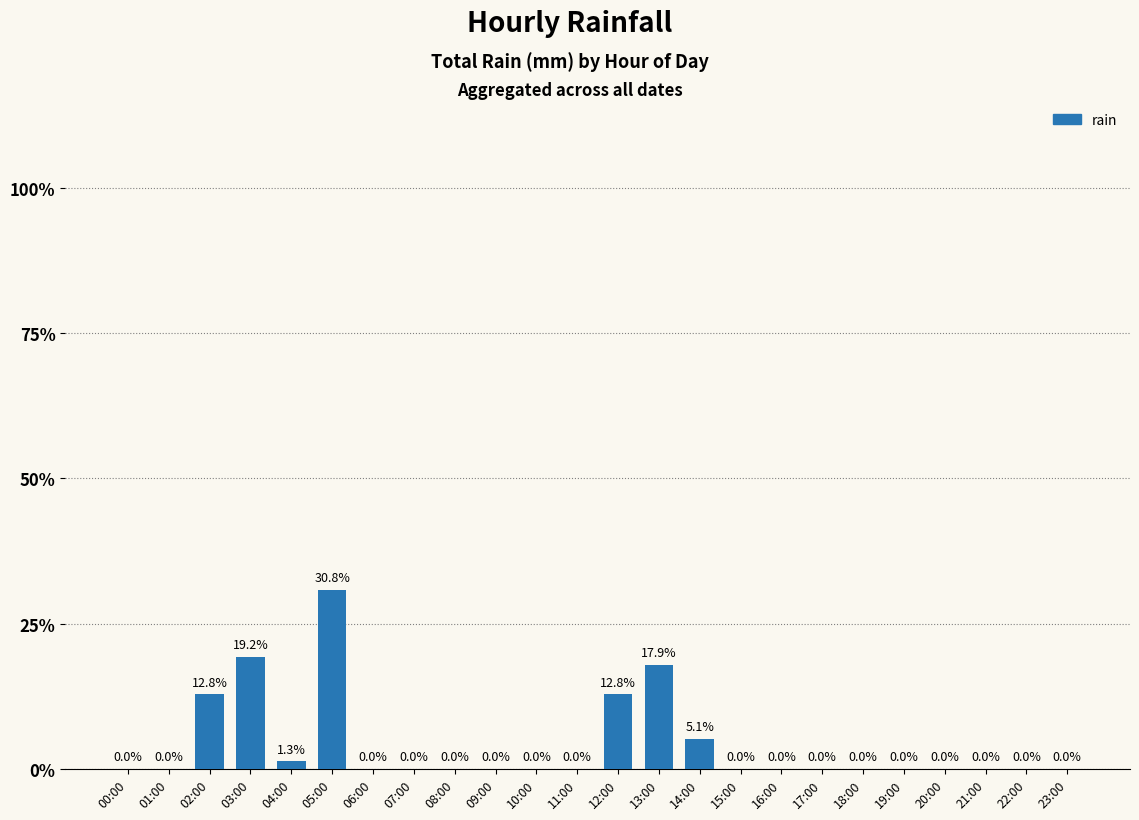

What is the greatest value displayed?

30.8